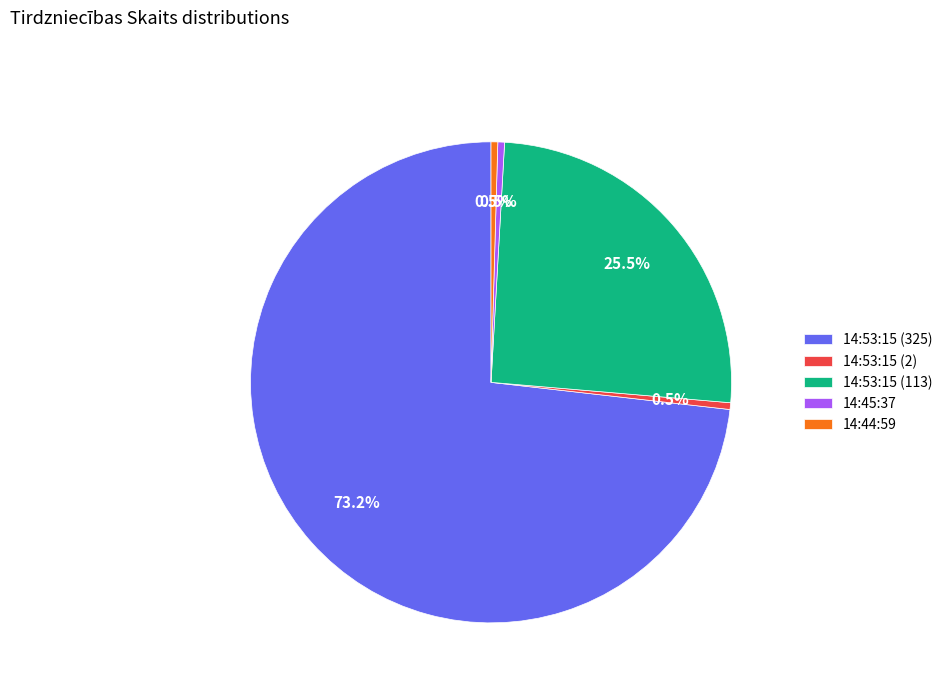

Is there any slice that represents more than half of the pie?

Yes